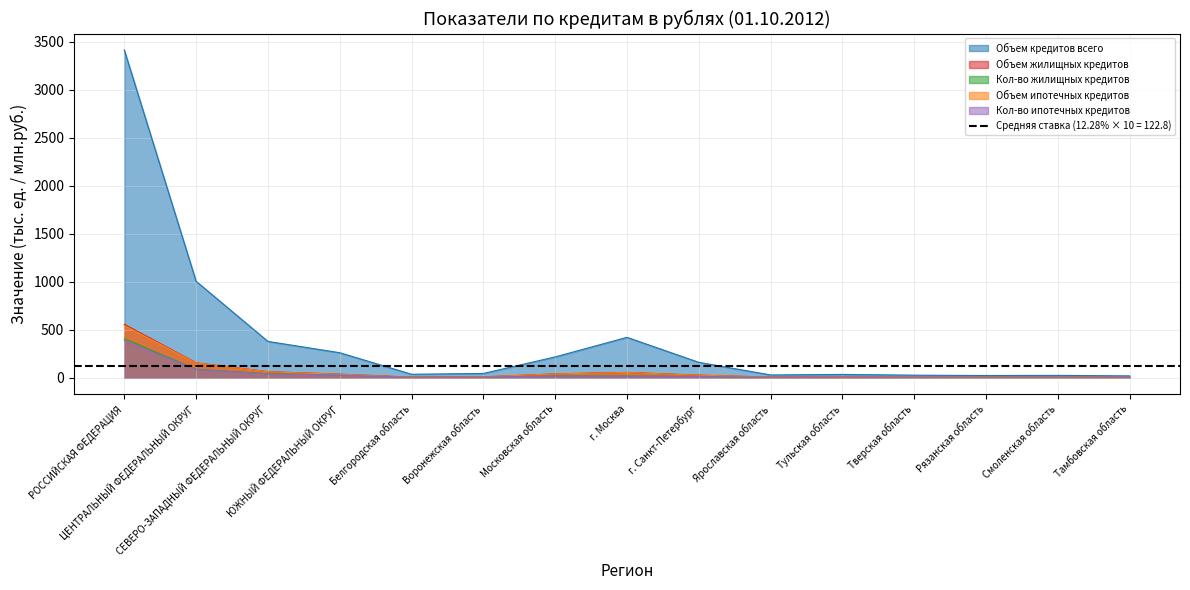

What is the total value across all series at Московская область?

322.4